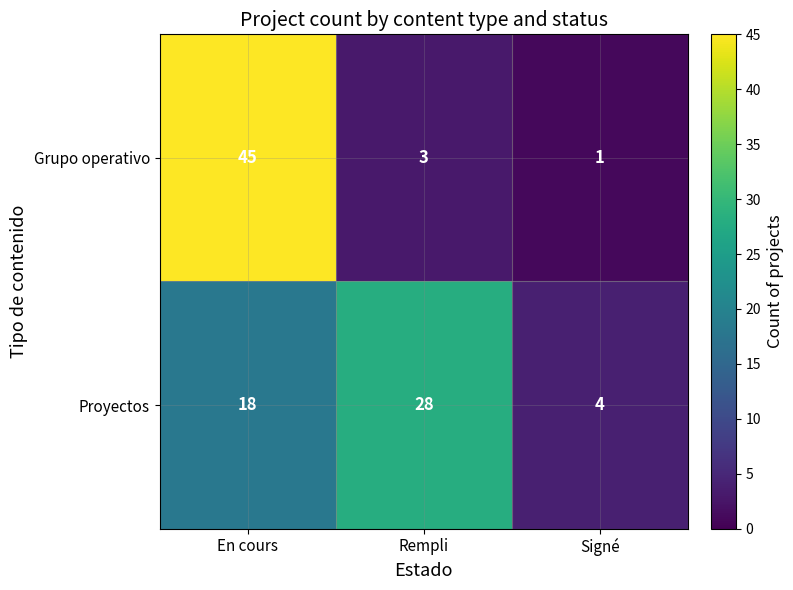

What is the total value across all series at En cours?

63